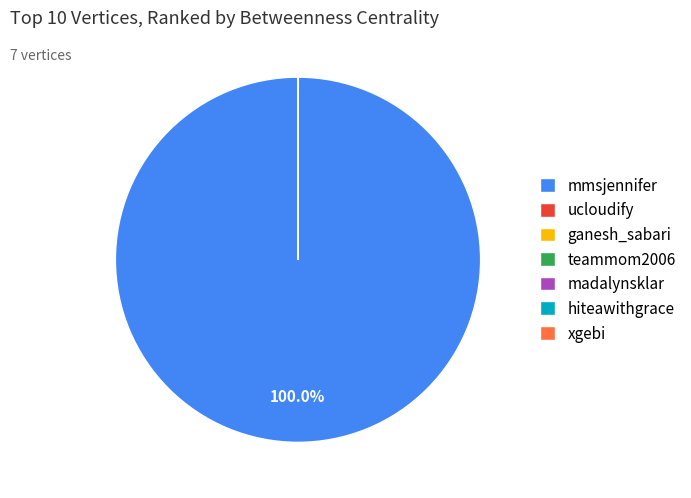

Which slice is the largest?

mmsjennifer